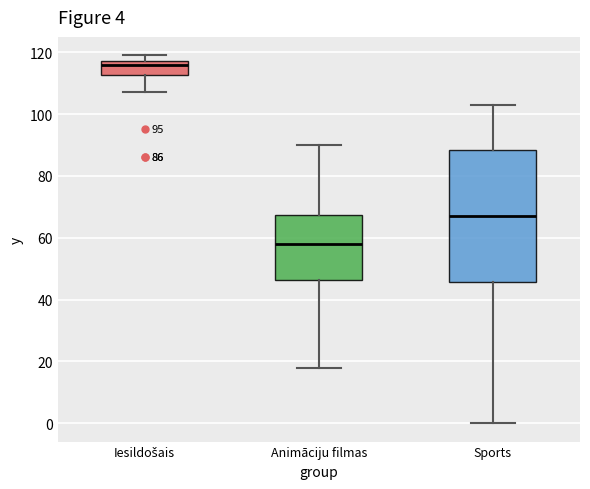

Comparing the boxes themselves (not the whiskers), which one is the tallest?

Sports